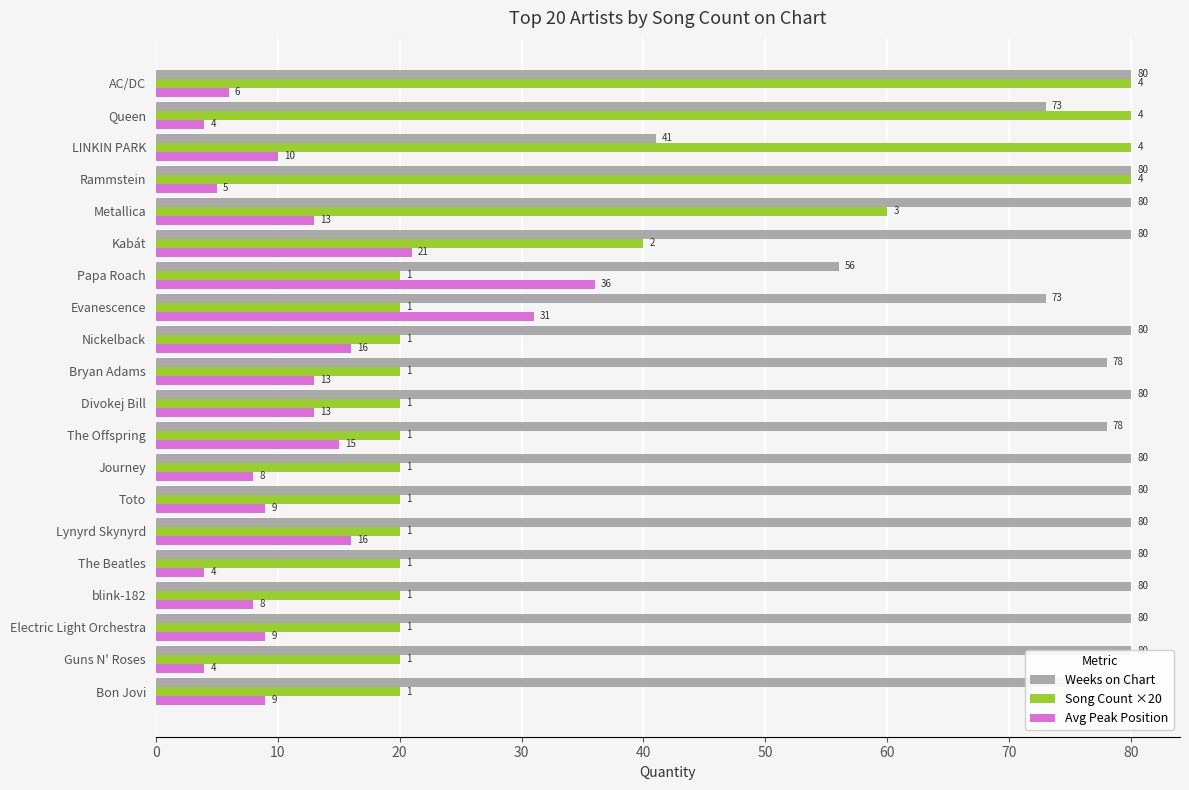

Are the bars horizontal?

Yes